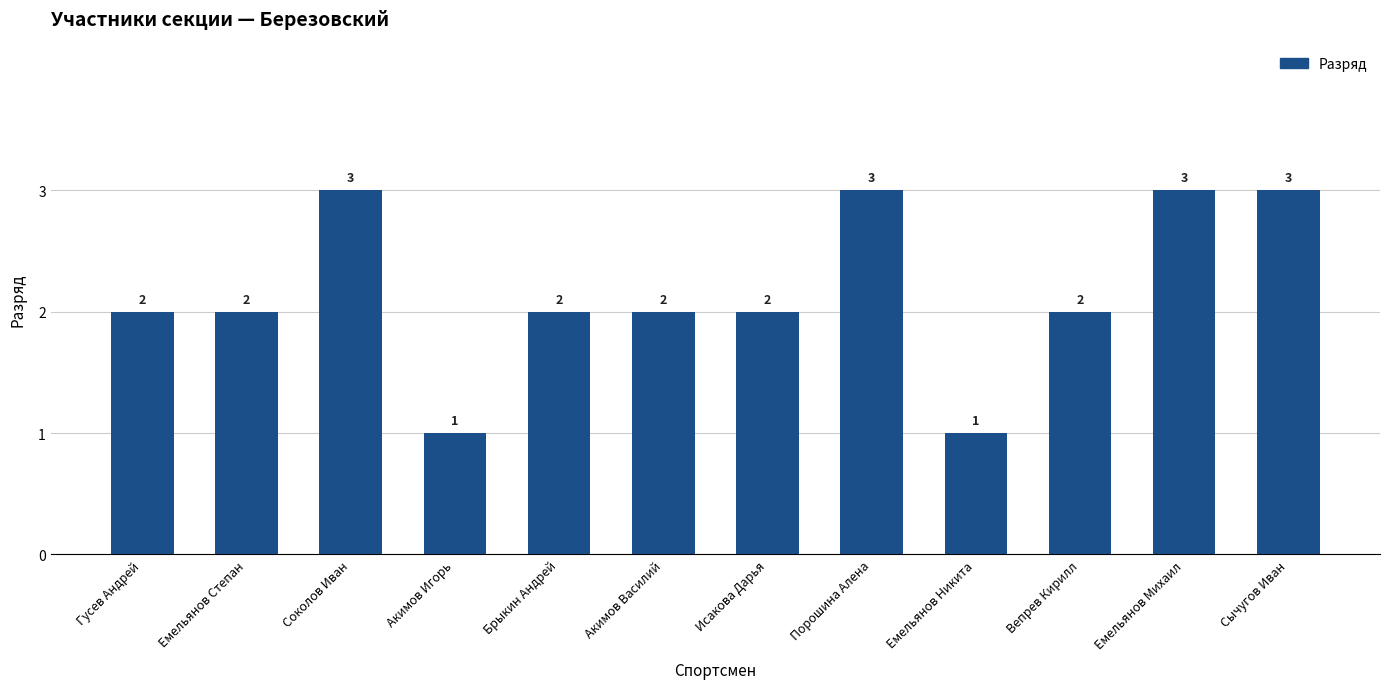

Approximately how many times larger is the value at Акимов Василий compared to Сычугов Иван?

0.7